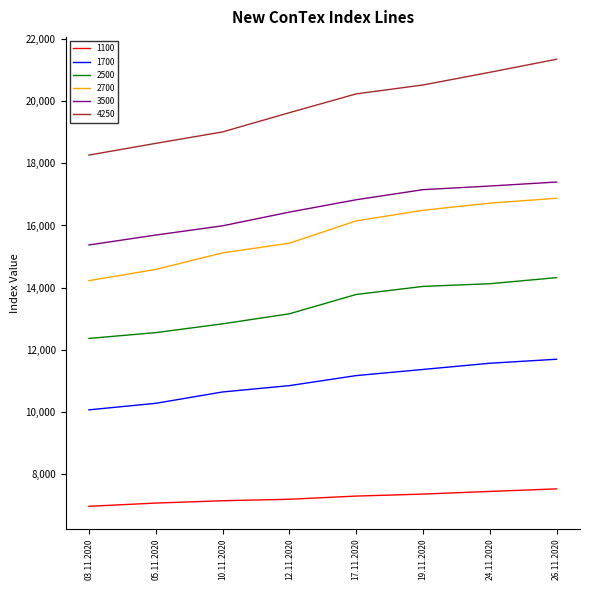

At 03.11.2020, list the series in order from largest to smallest.

4250, 3500, 2700, 2500, 1700, 1100